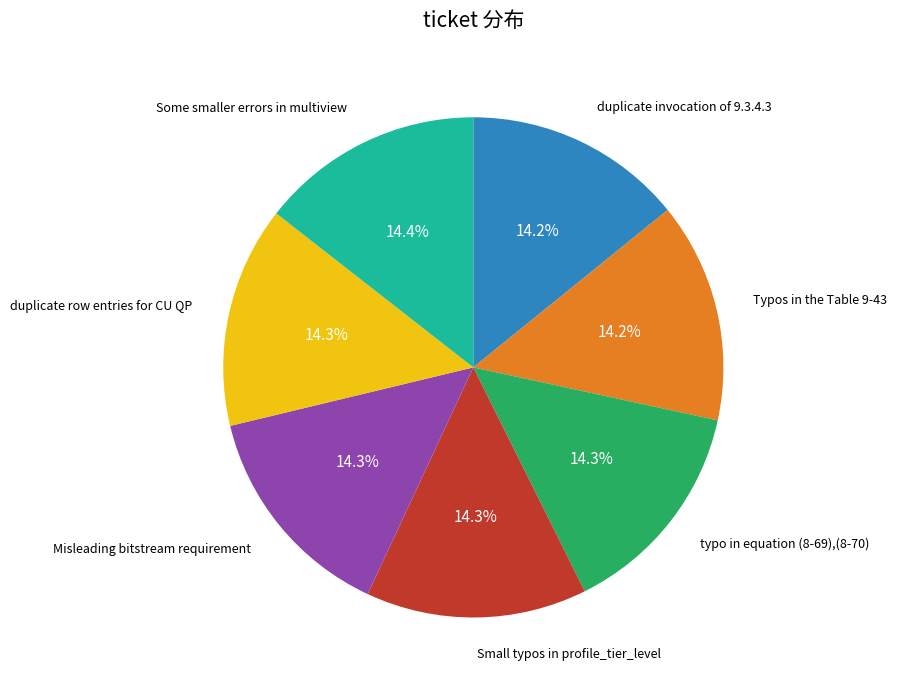

Is there any slice that represents more than half of the pie?

No